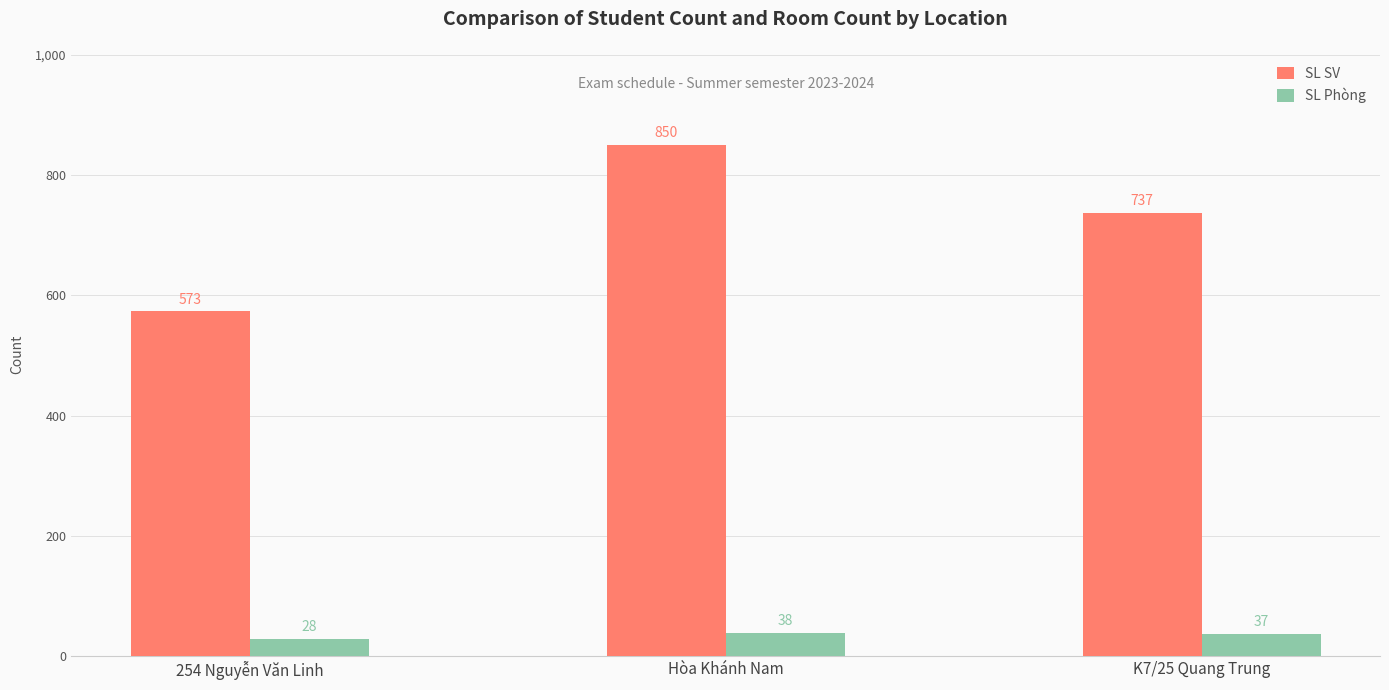

Is the value of SL SV at 254 Nguyễn Văn Linh greater than the value of SL Phòng at 254 Nguyễn Văn Linh?

Yes